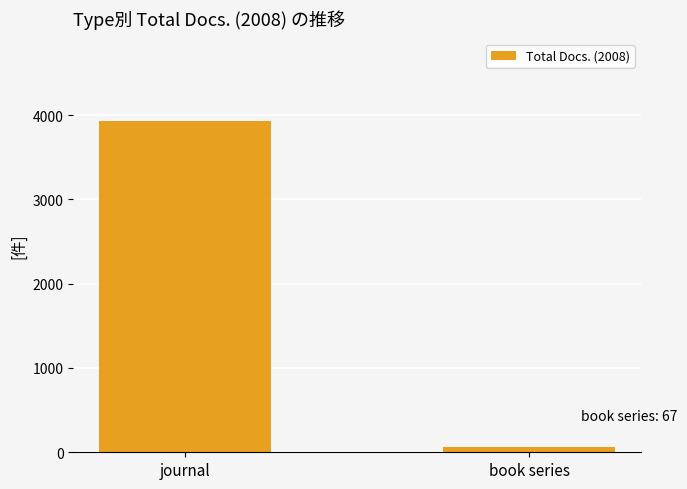

Reading left to right, extract all data points from this chart.

journal=3928	book series=67